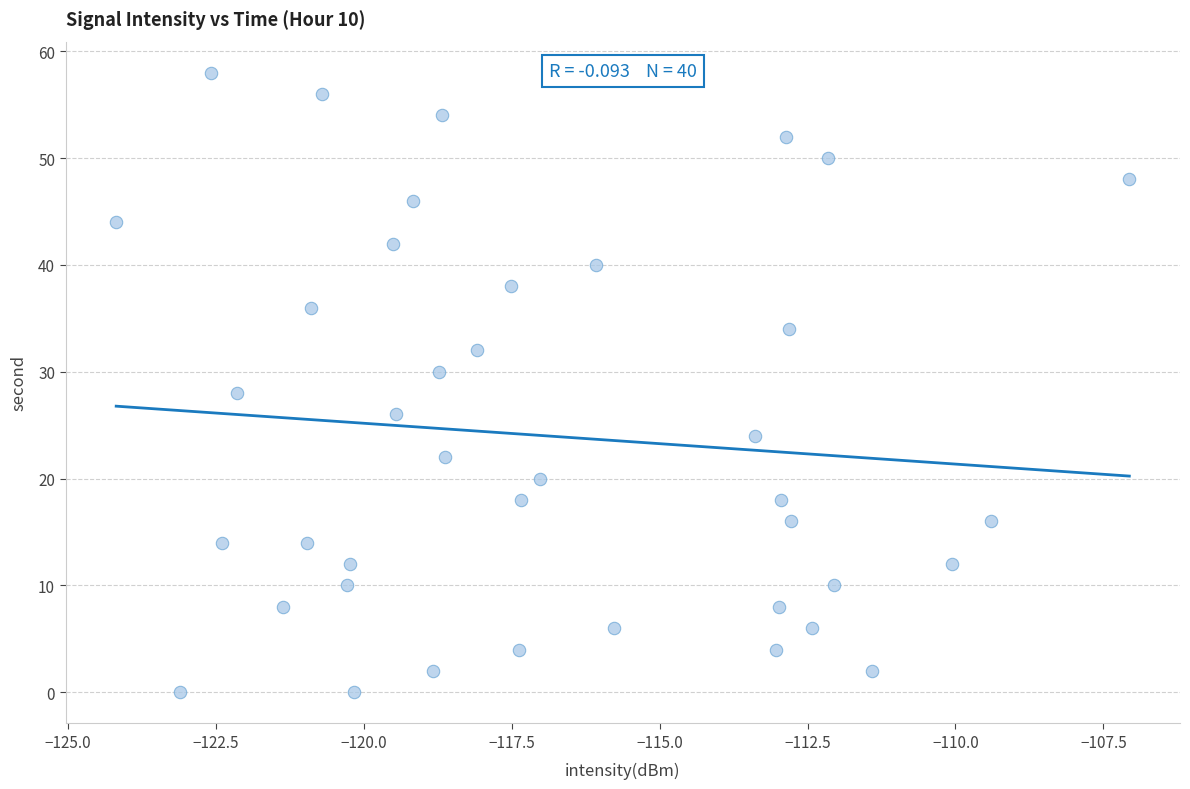

What is the range of Y values (max minus min)?

58